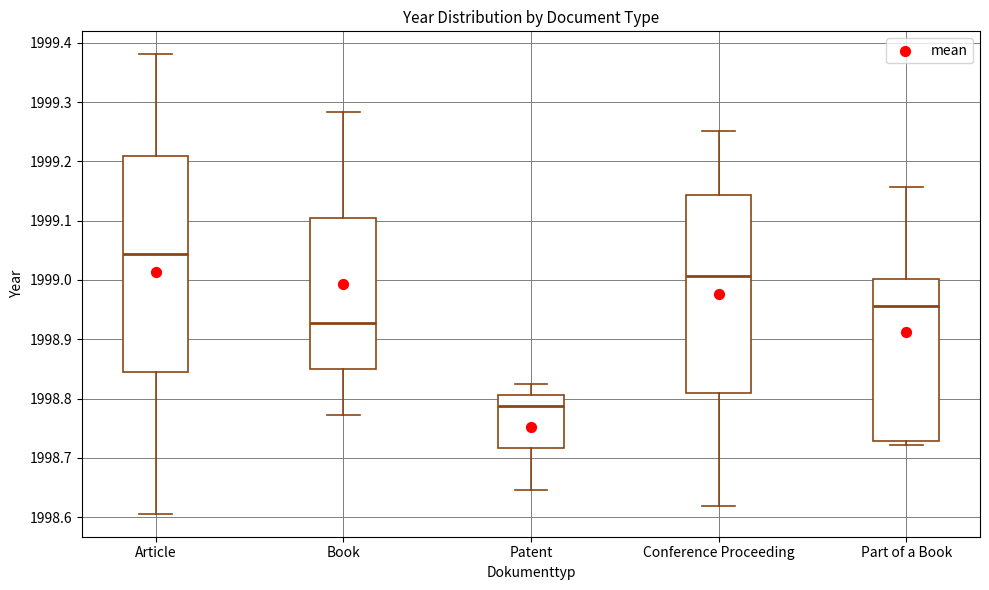

Where does the lower whisker of the box for Article end on the y-axis? The values are not printed on the chart, so give them approximately, as read against the axis.

1998.61